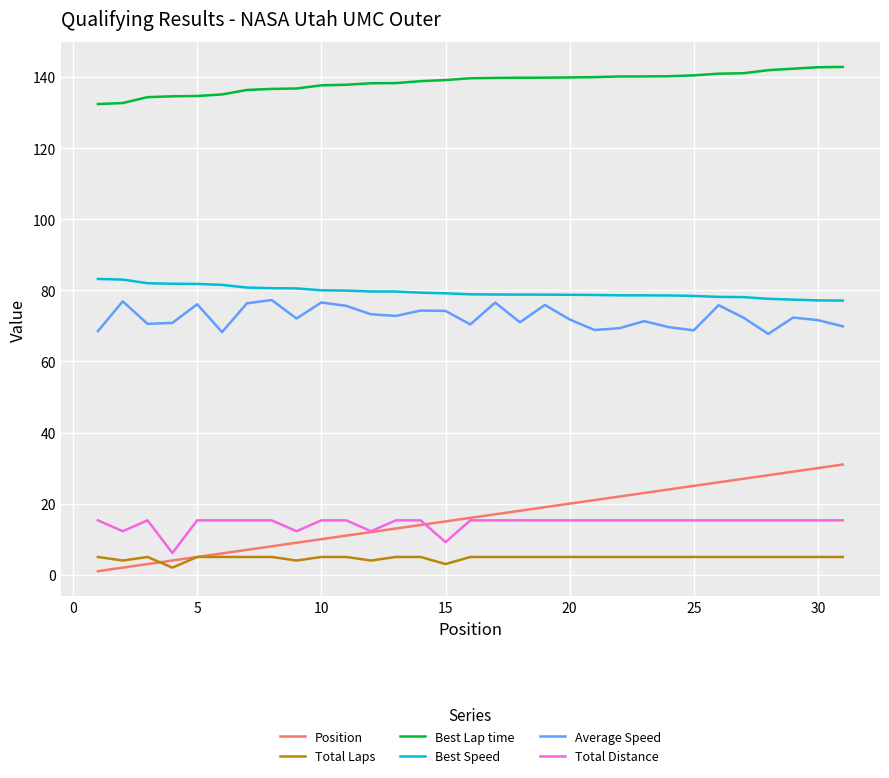

What is the maximum value shown in the chart?

142.8